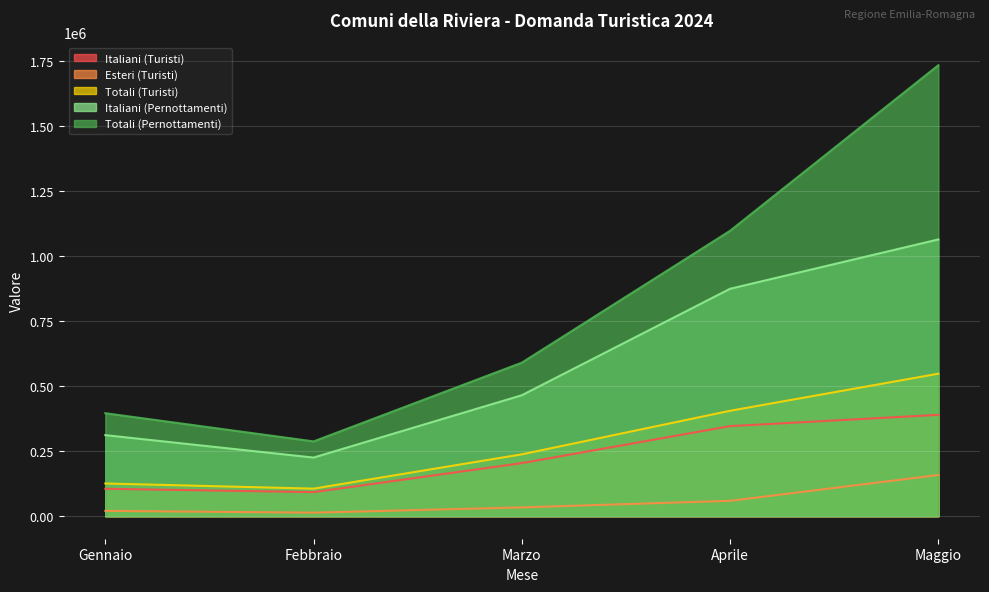

True or false: Totali (Turisti) has more than 1 points higher than both neighbors.

False